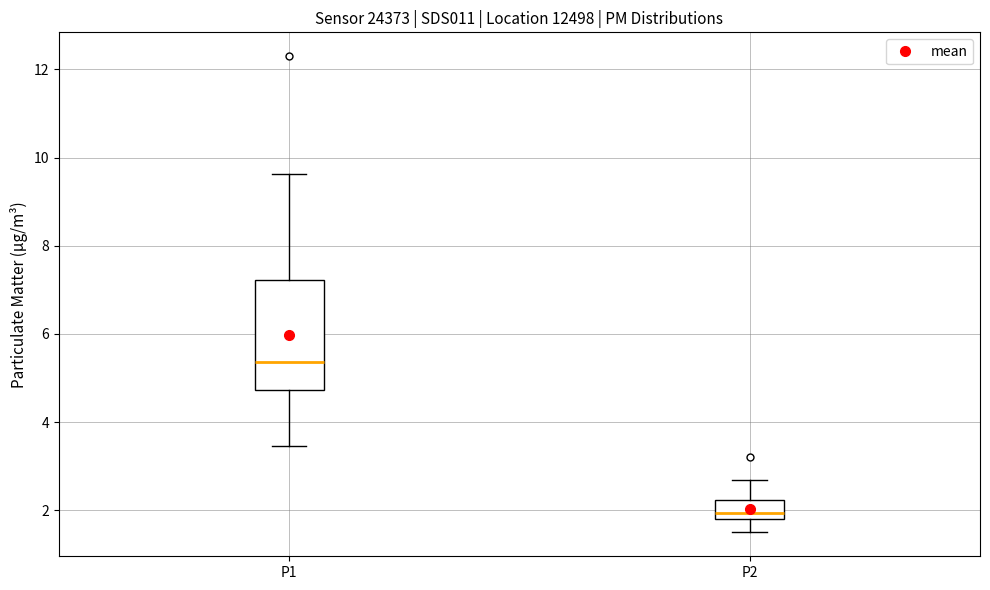

Comparing the boxes themselves (not the whiskers), which one is the tallest?

P1